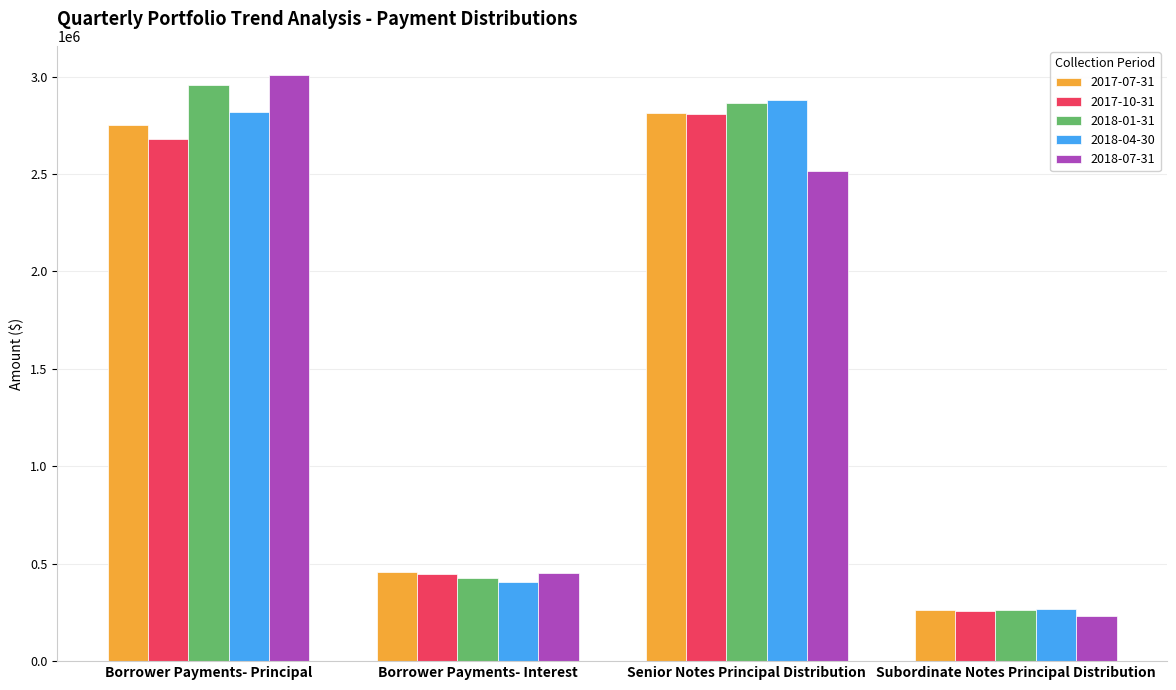

Does the chart contain stacked bars?

No